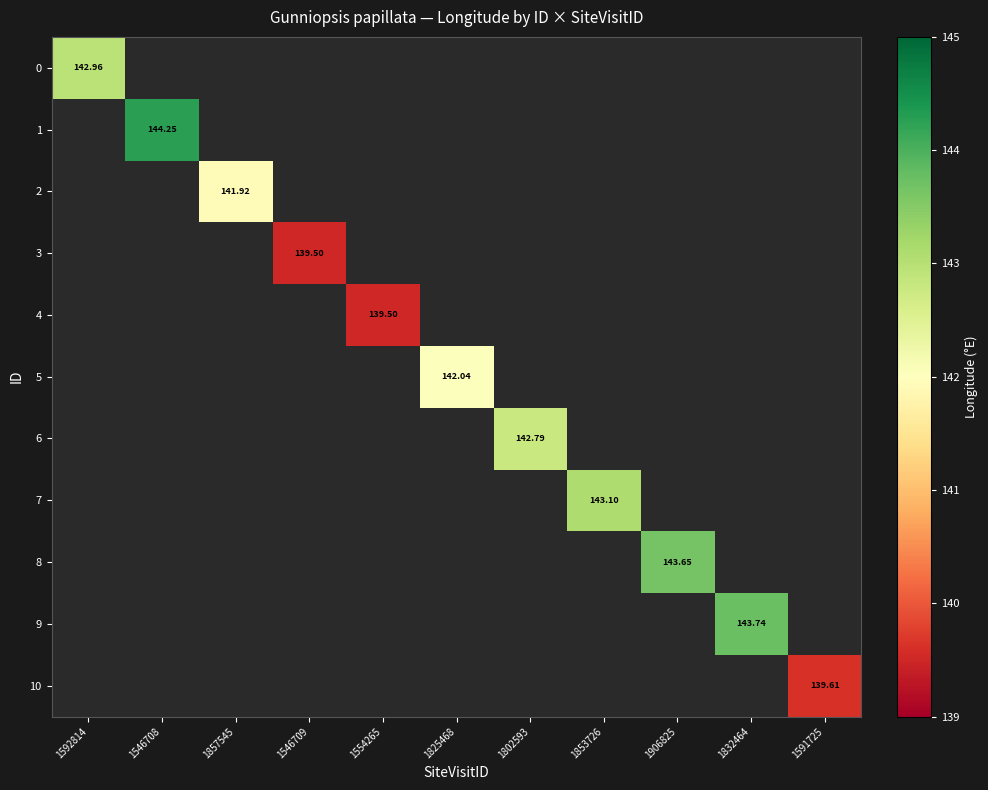

How many values in 4 are above zero?

1